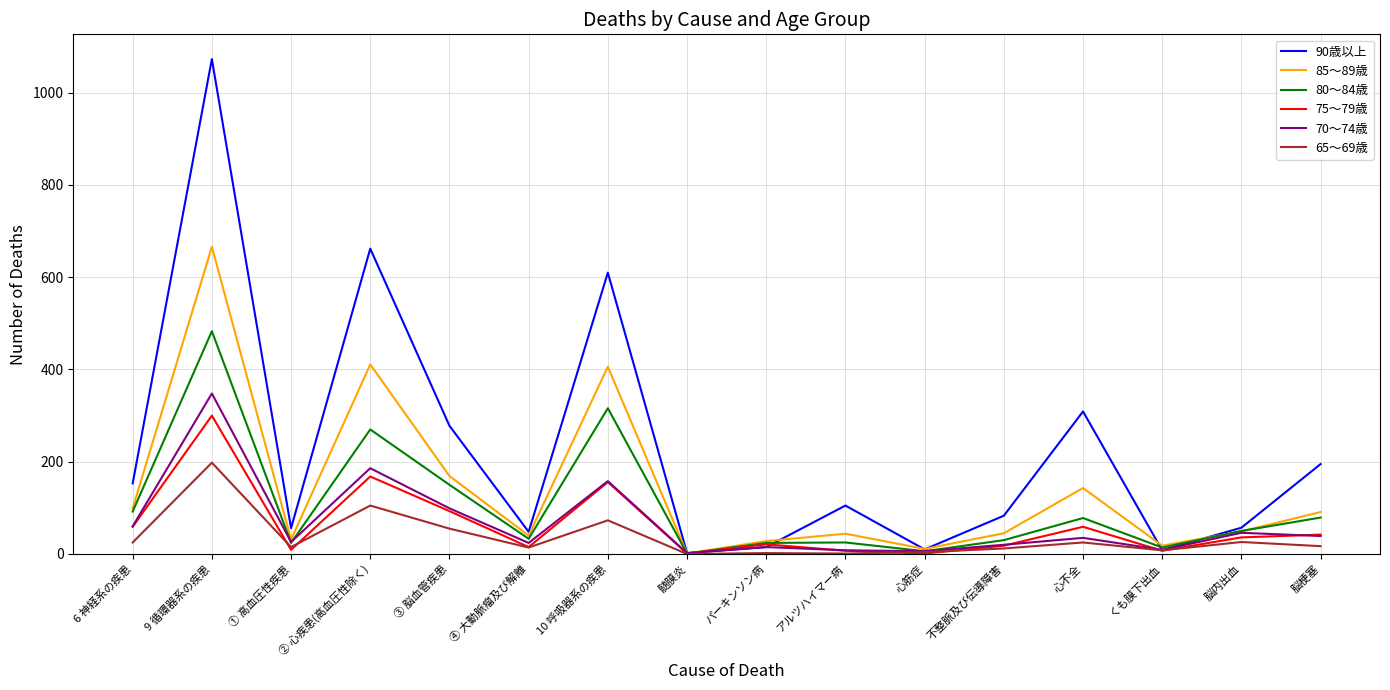

What position from the left is 6 神経系の疾患?

1